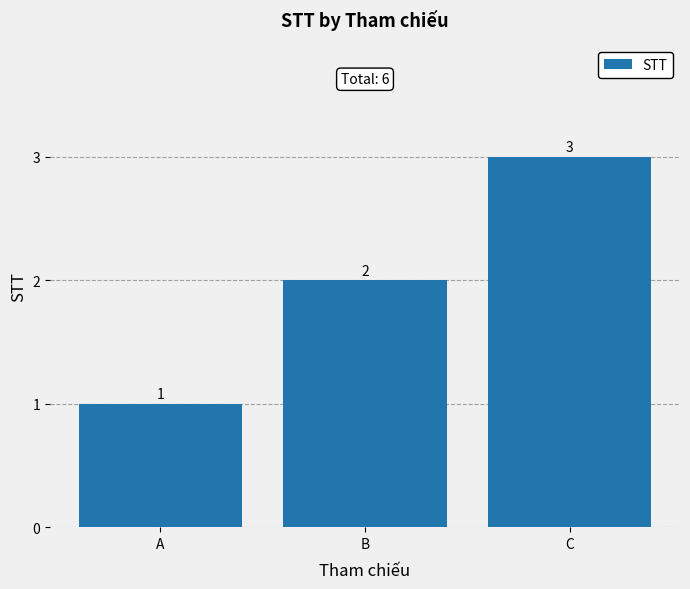

What is the greatest value displayed?

3